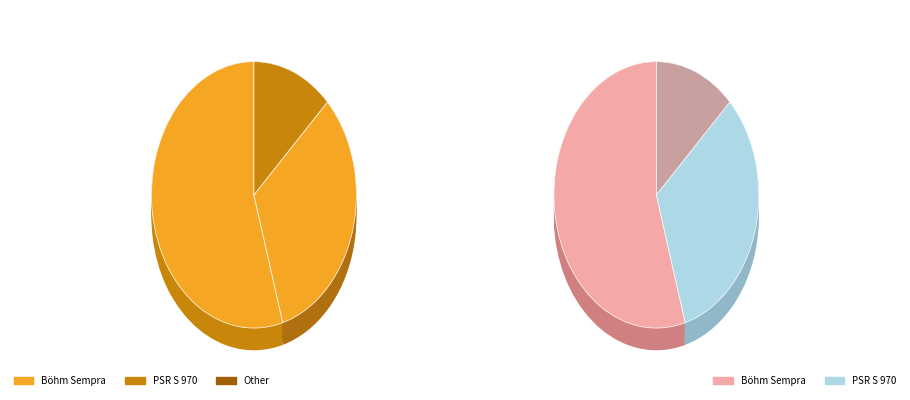

How many segments does this pie chart have?

3